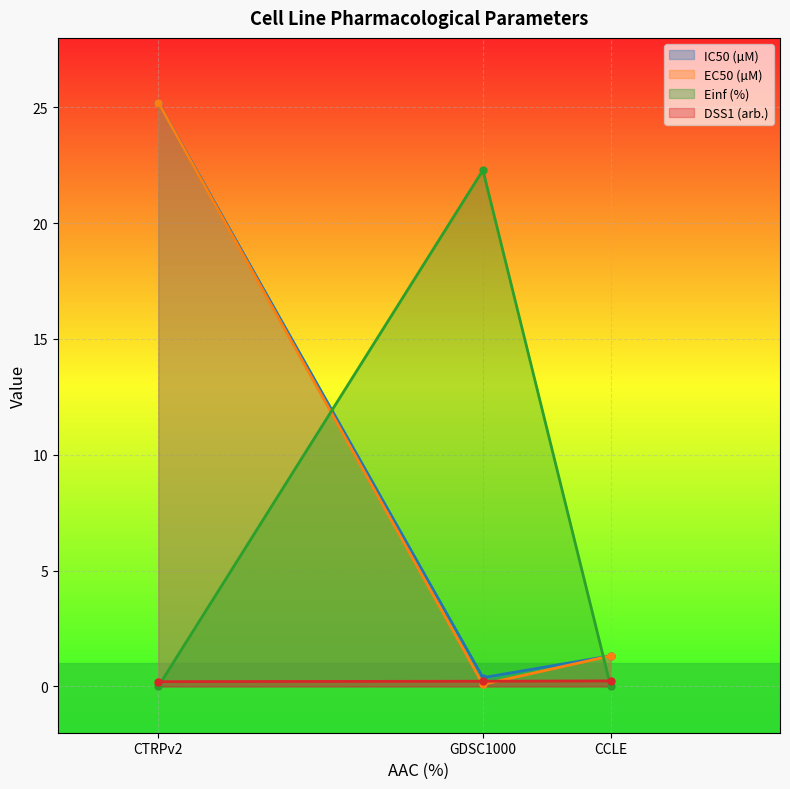

How many lines are shown in the chart?

4